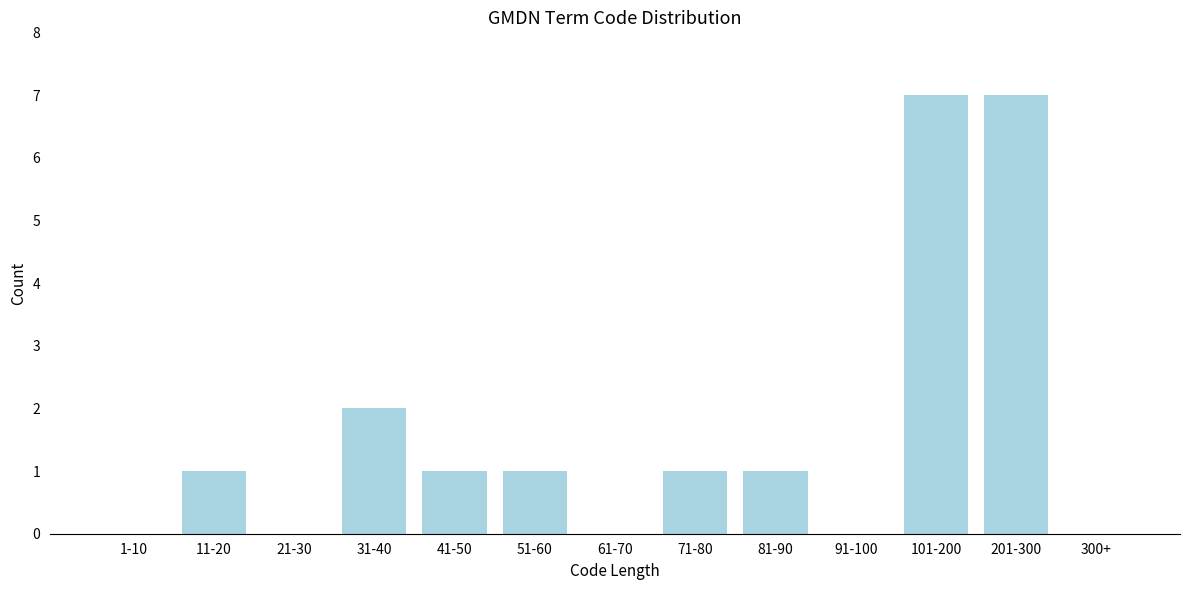

Reading right to left, extract all data points from this chart.

300+=0	201-300=7	101-200=7	91-100=0	81-90=1	71-80=1	61-70=0	51-60=1	41-50=1	31-40=2	21-30=0	11-20=1	1-10=0